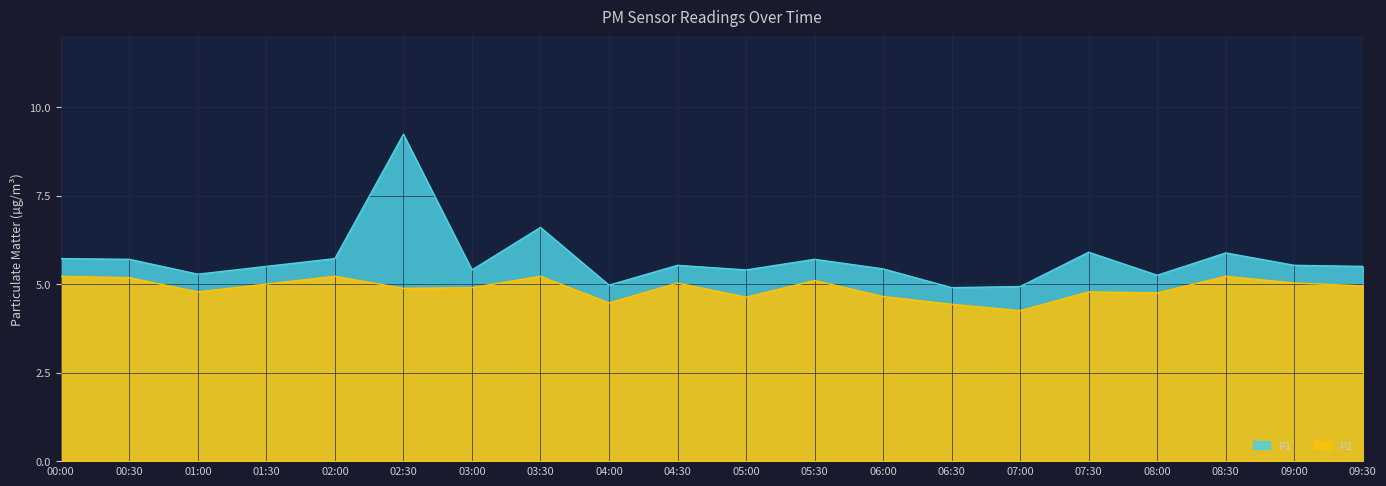

Is the value of P2 at 09:00 greater than the value of P1 at 05:30?

No